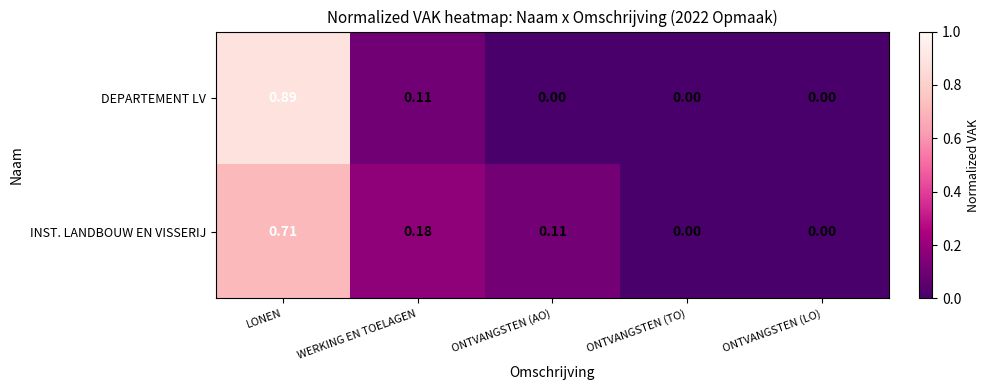

At WERKING EN TOELAGEN, list the series in order from smallest to largest.

DEPARTEMENT LV, INST. LANDBOUW EN VISSERIJ